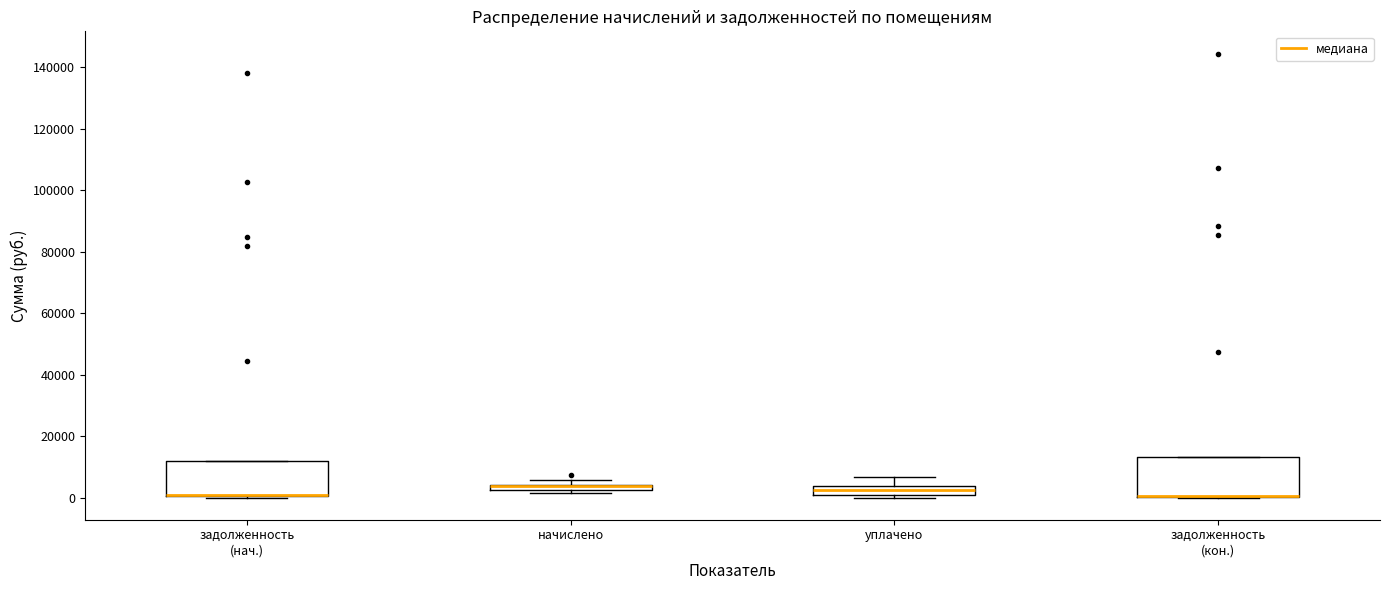

Where is the lower edge of the box for задолженность (нач.) on the y-axis? The values are not printed on the chart, so give them approximately, as read against the axis.

0